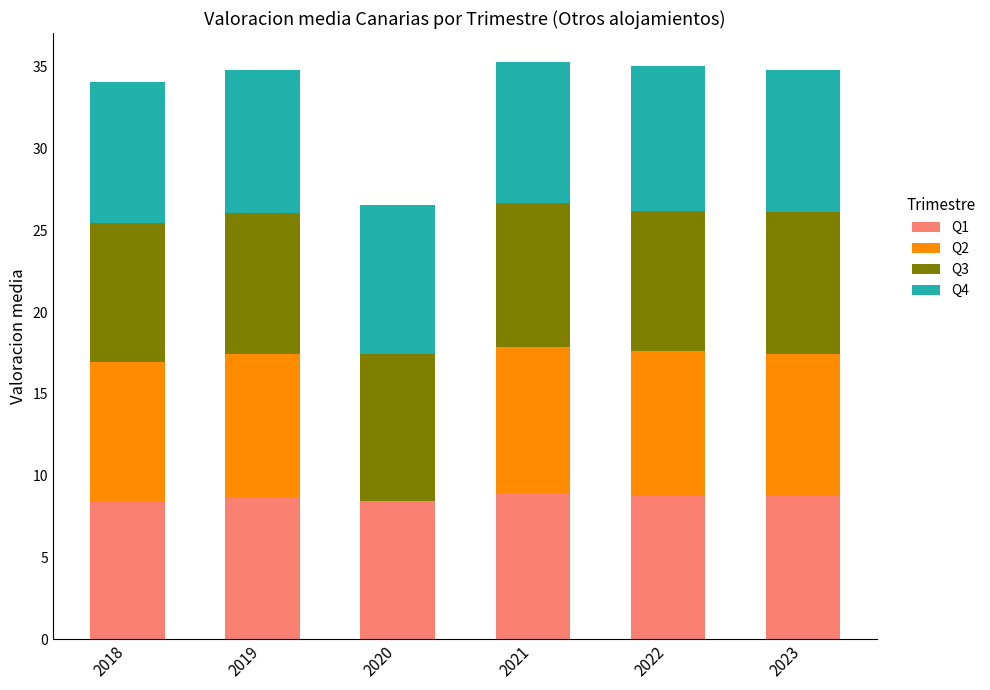

What is the total value across all series at 2022?

35.1